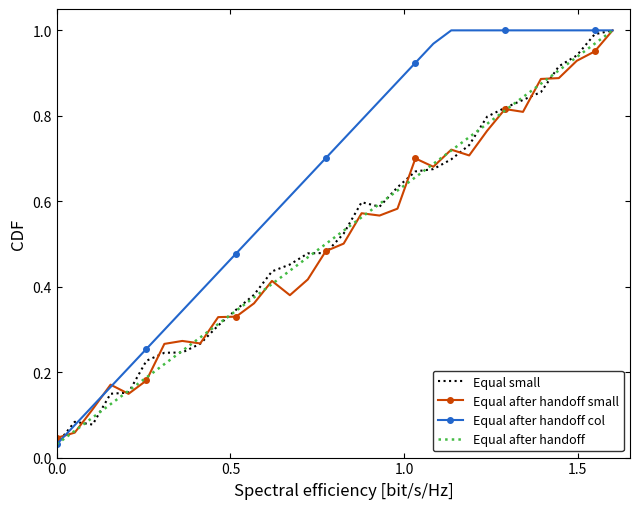

Which series has the largest total across all categories?

Equal after handoff col